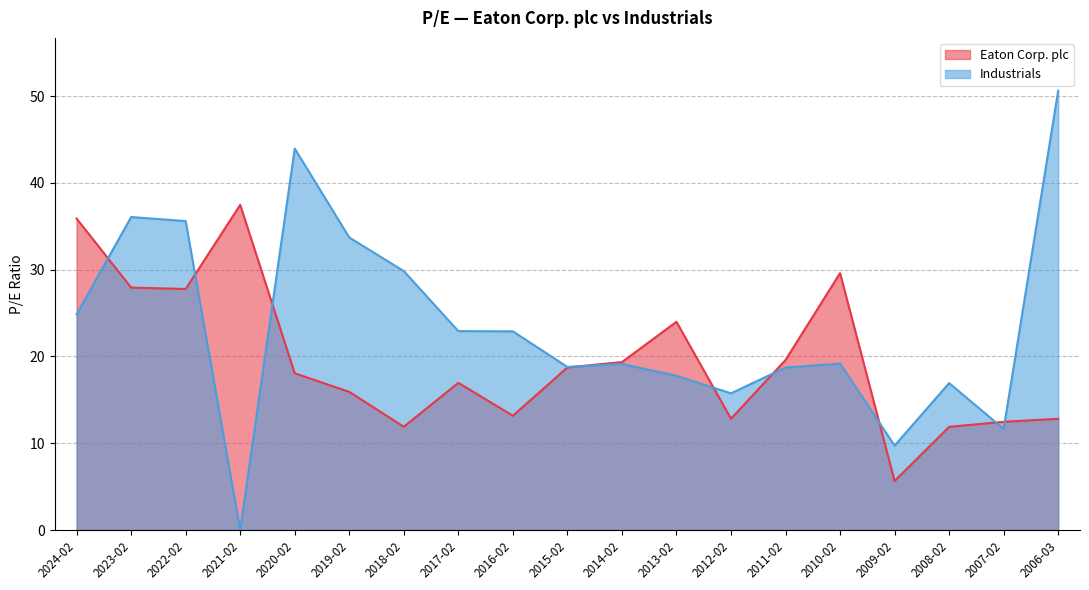

At which label does Eaton Corp. plc reach its minimum?

2009-02